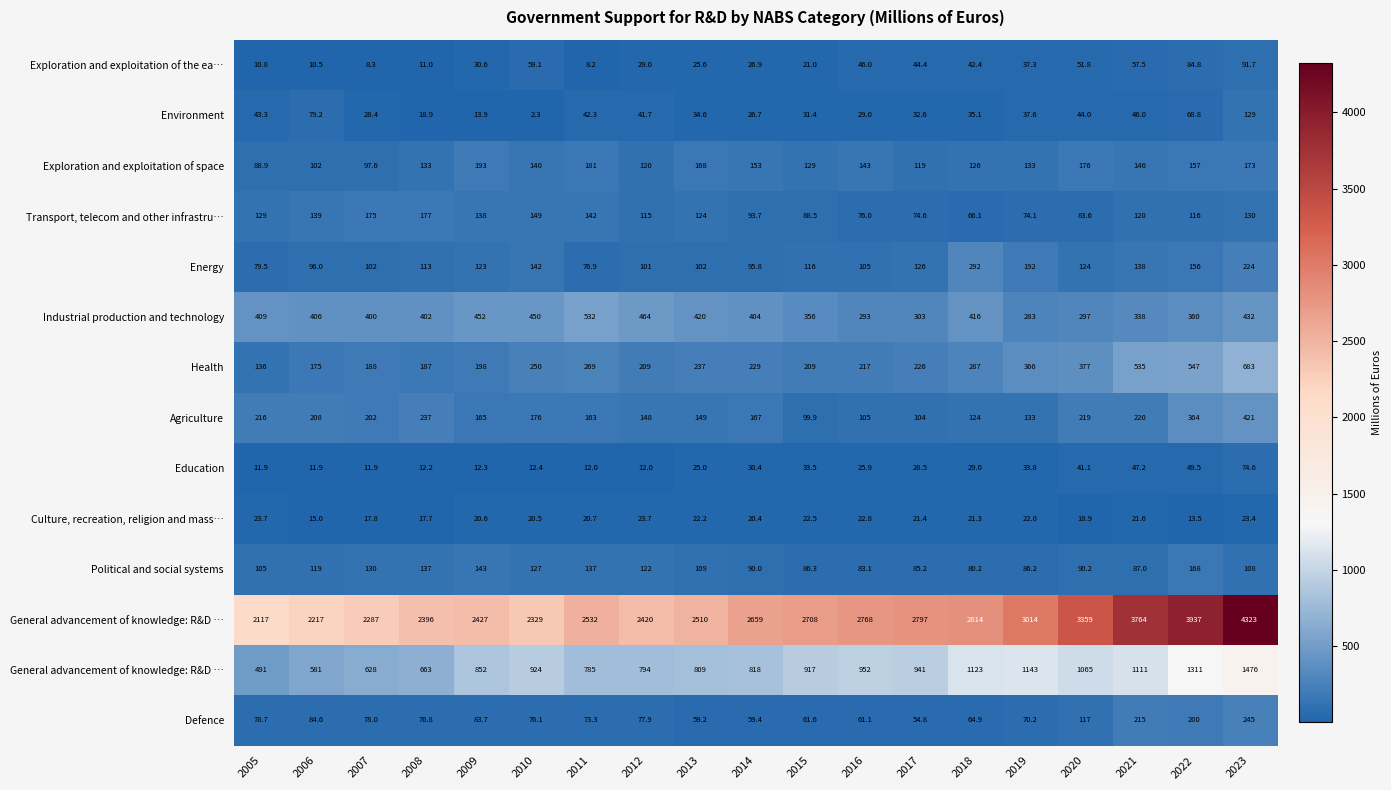

At which category is the sum across all series the highest?

2023